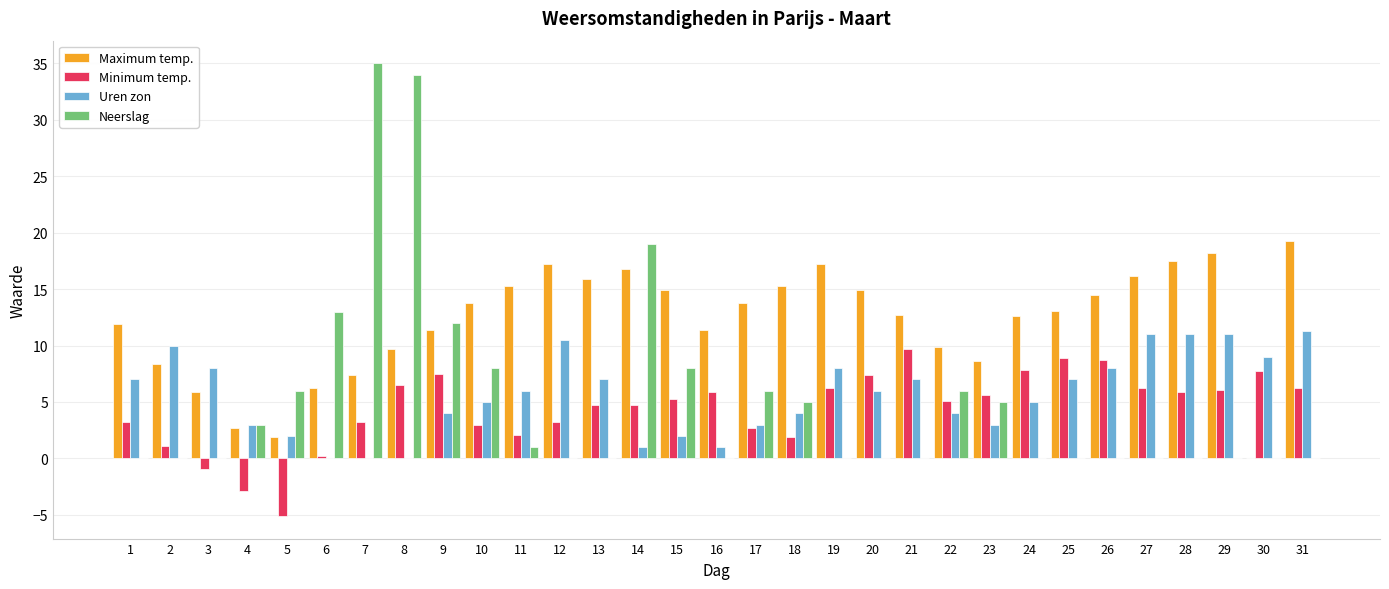

At which category is the sum across all series the highest?

8